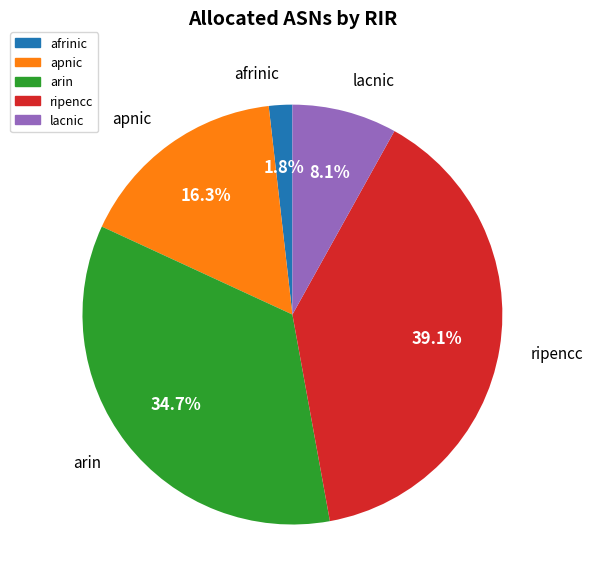

What is the smallest slice in the pie chart?

afrinic